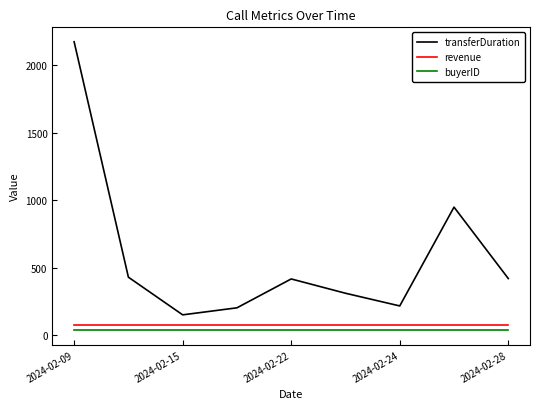

What is the difference between the maximum and minimum values in the transferDuration series?

2023